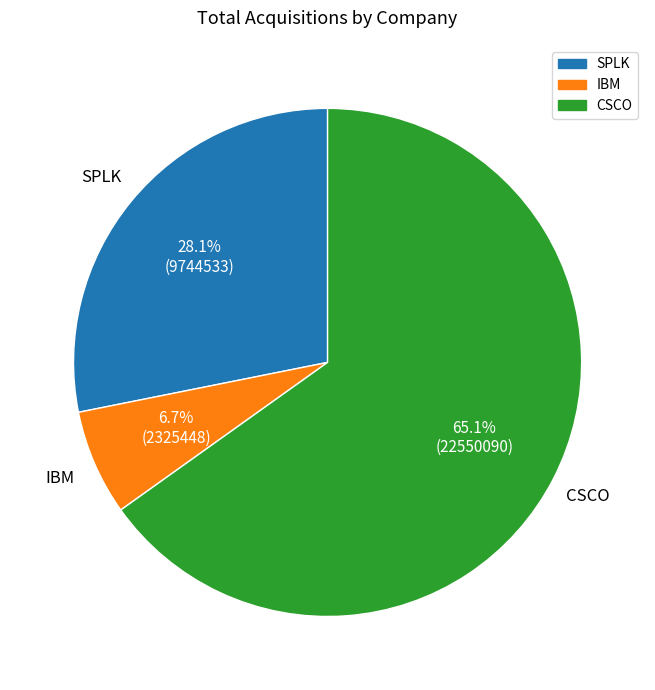

True or false: CSCO accounts for 65% of the total.

True